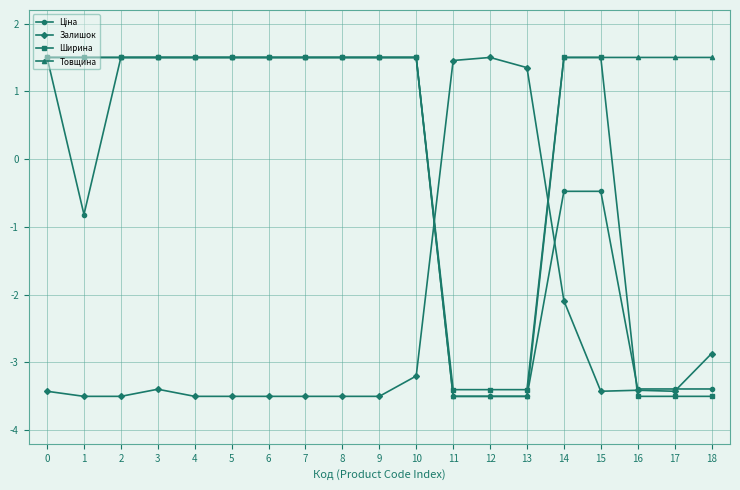

How many distinct data groups are displayed?

4